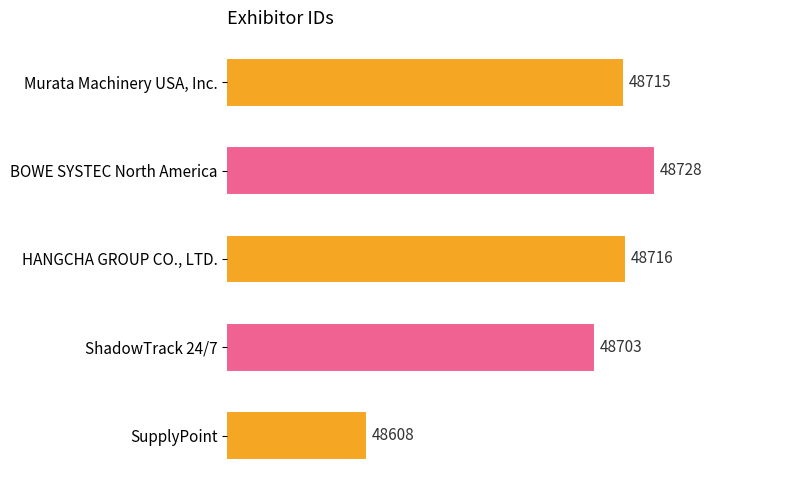

Is it true that the value at BOWE SYSTEC North America is 48728?

True